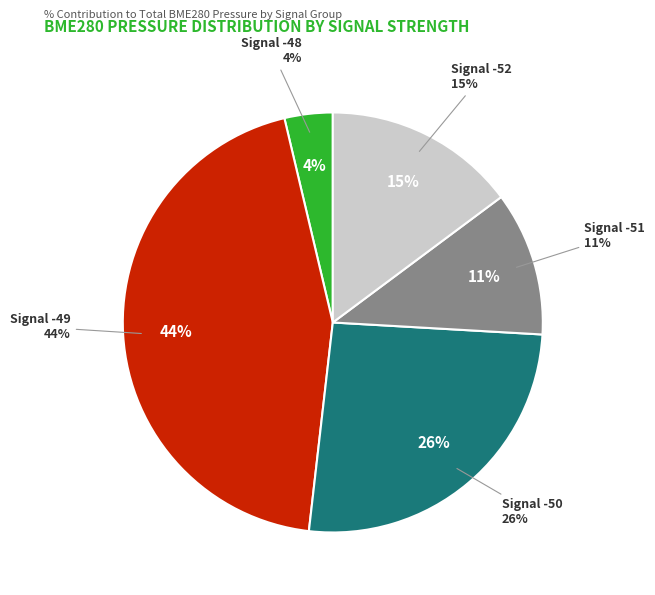

Does -52 account for over 50% of the chart?

No